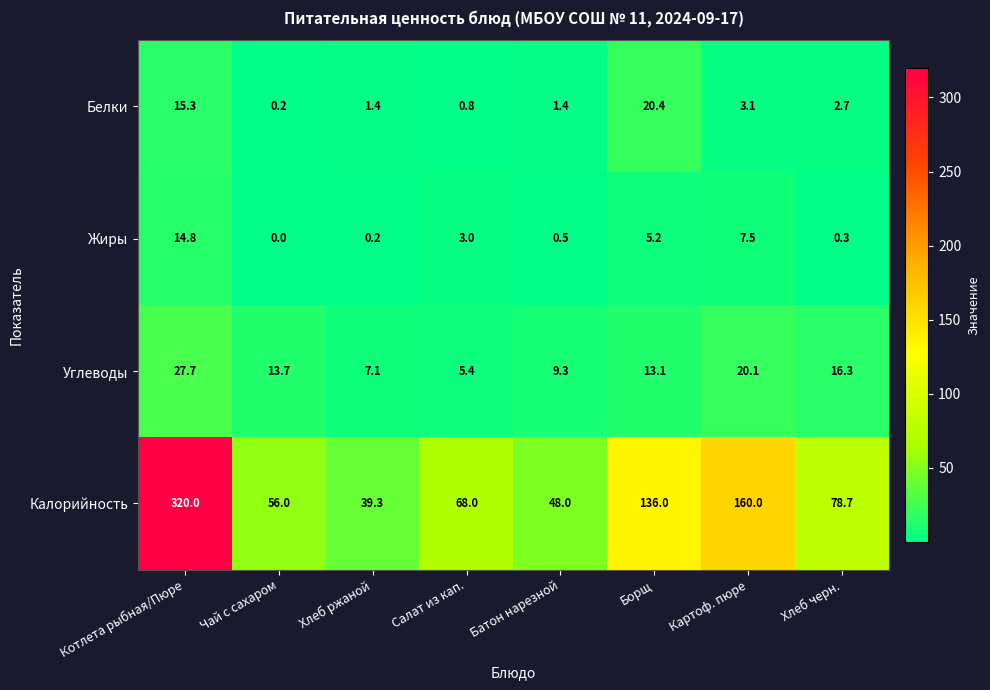

What is the sum of all Белки values?

45.3